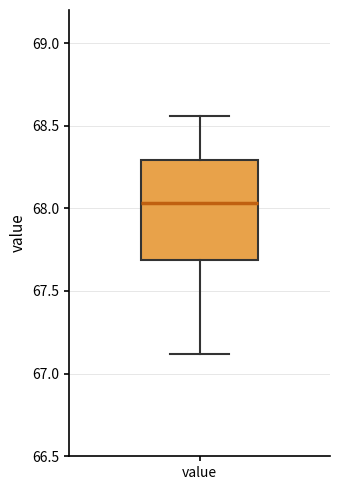

Read this box plot against the y-axis: the position of the median line, the range covered by the box, and the ends of both whiskers. The values are not printed on the chart, so give them approximately, as read against the axis.

median 68.05, box 67.70 to 68.30, whiskers 67.10 to 68.55